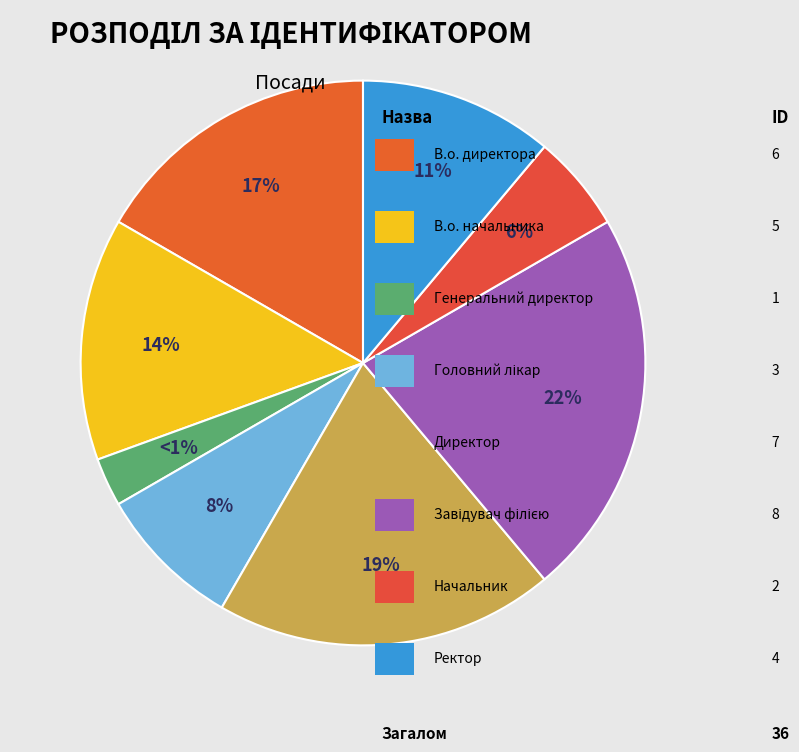

Is there a majority slice in this chart?

No